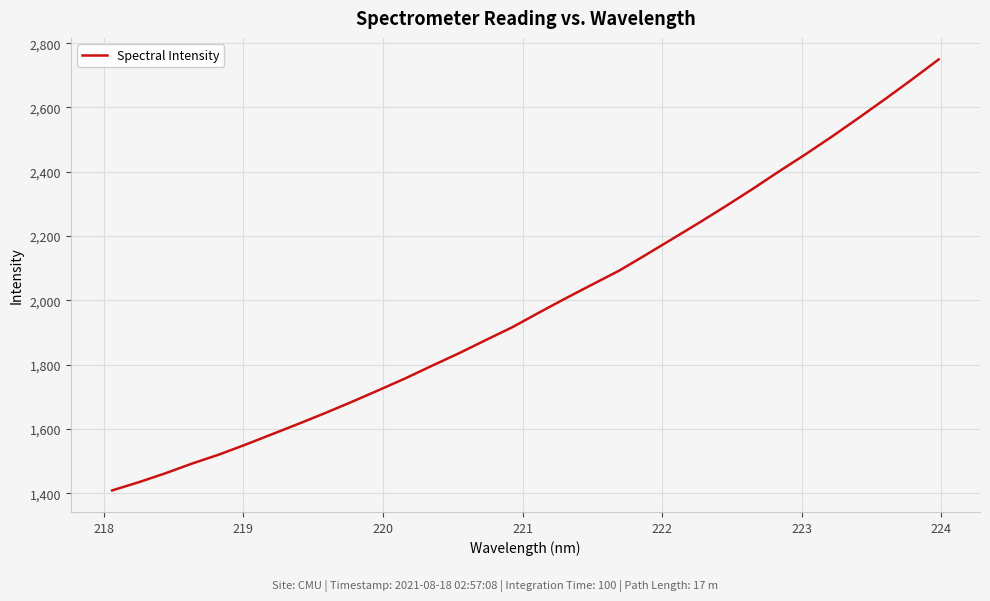

What is the maximum value shown in the chart?

2749.4